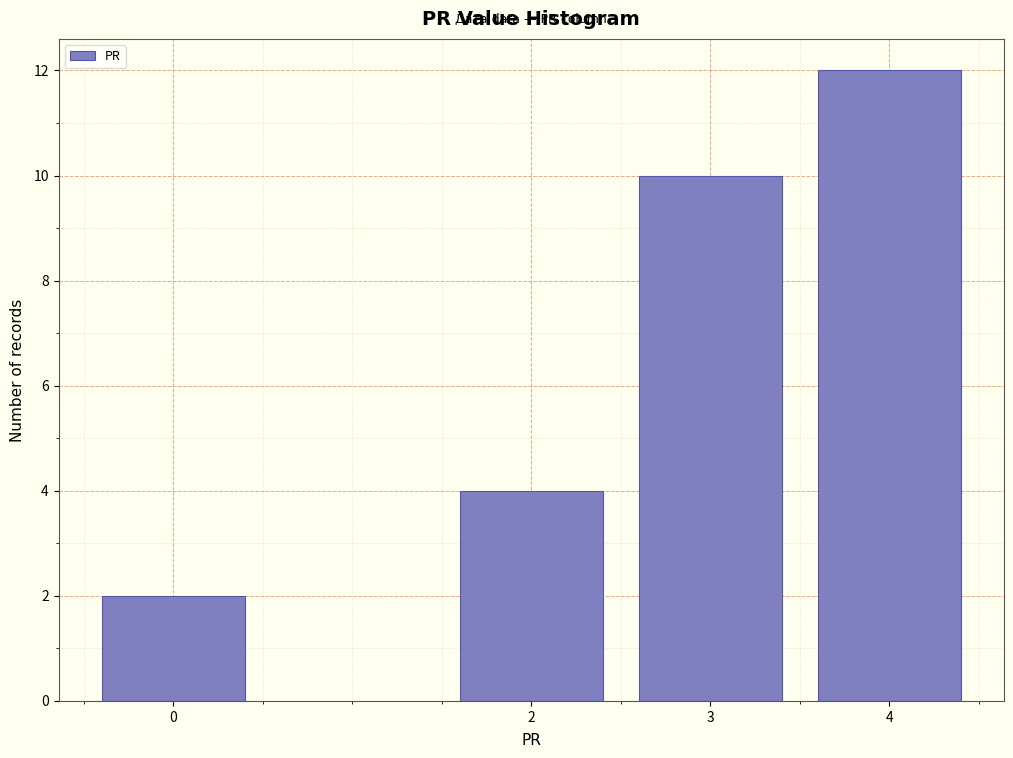

Reading right to left, transcribe all the data shown in this chart.

12	10	4	2